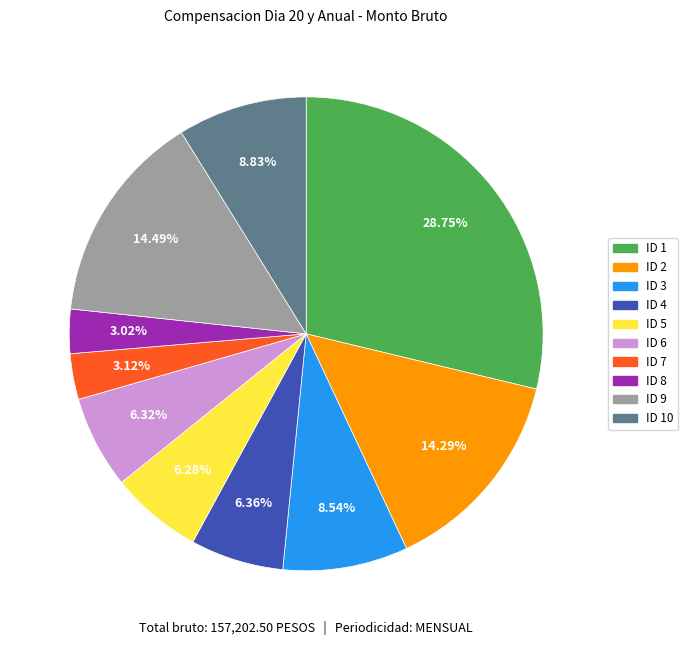

Combined, what portion of the pie is ID 6 and ID 5?

12.6%